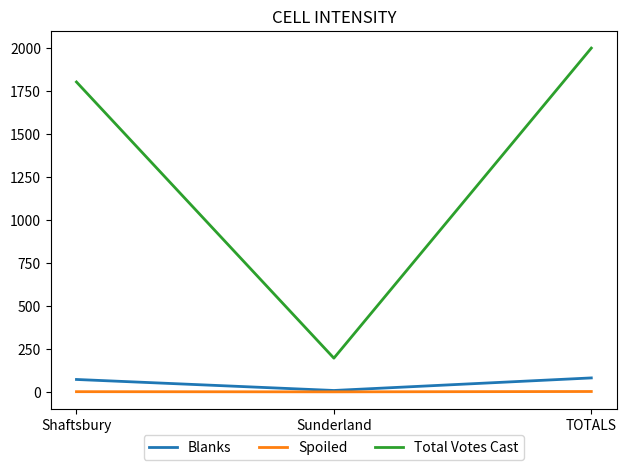

The value of Total Votes Cast at Sunderland is 98. True or false?

False